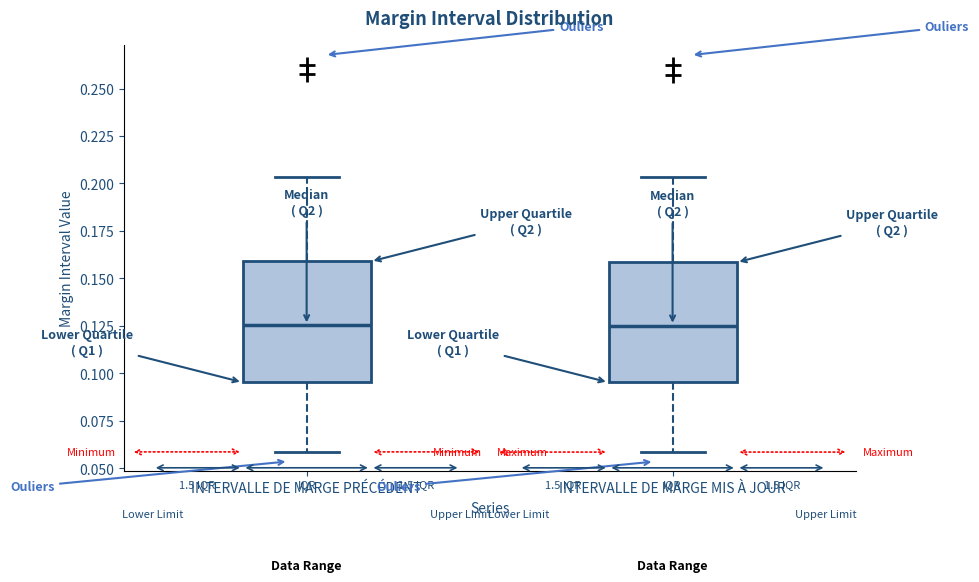

Reading left to right, transcribe this box plot: for each box, give where its median line is, the range the box spans, and where its two whiskers end, as read against the y-axis. The values are not printed on the chart, so give them approximately, as read against the axis.

INTERVALLE DE MARGE PRÉCÉDENT: median 0.125, box 0.095 to 0.160, whiskers 0.060 to 0.205
INTERVALLE DE MARGE MIS À JOUR: median 0.125, box 0.095 to 0.160, whiskers 0.060 to 0.205